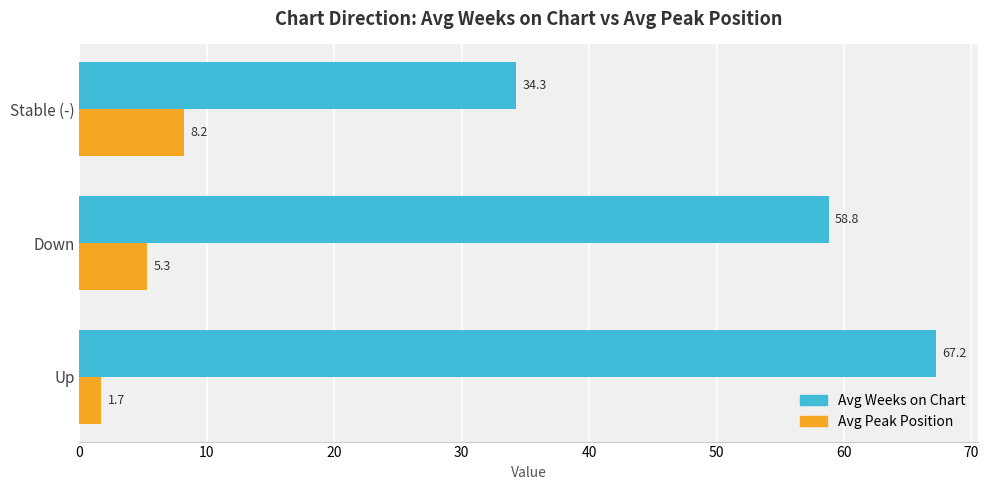

Which series has the largest range (max minus min)?

Avg Weeks on Chart